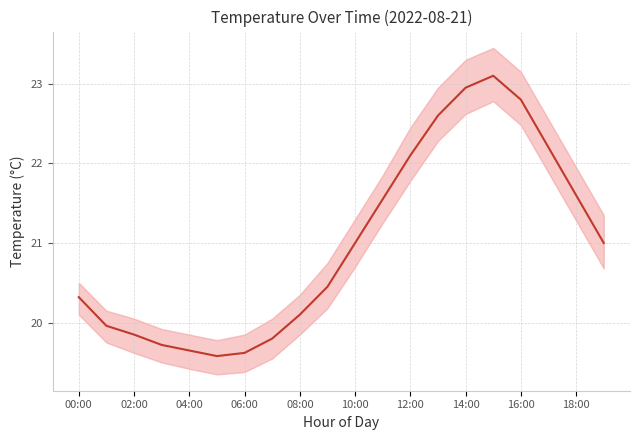

What is the difference between the maximum and minimum values?

3.5